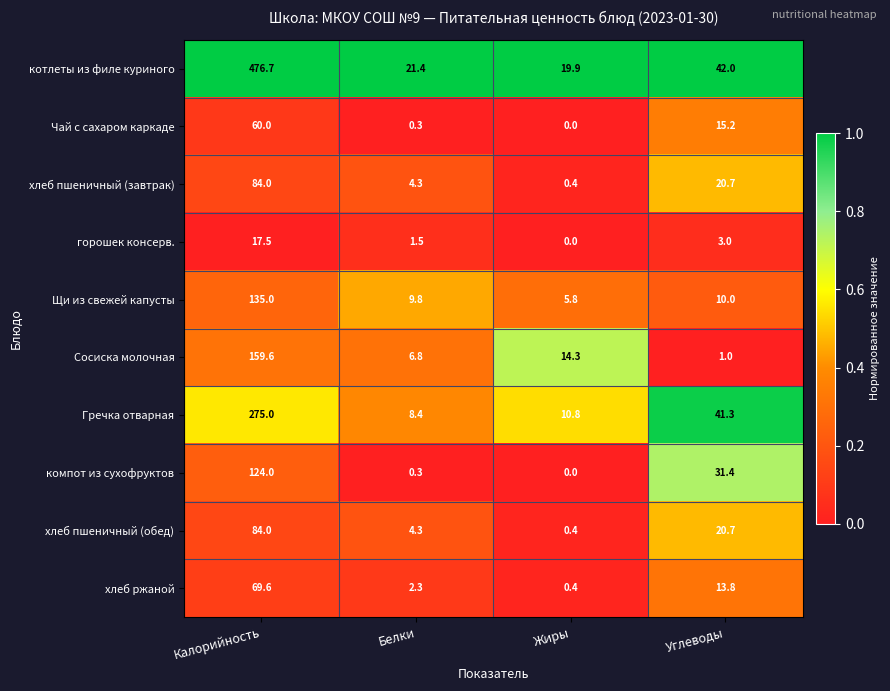

Which series has the widest spread of values?

котлеты из филе куриного